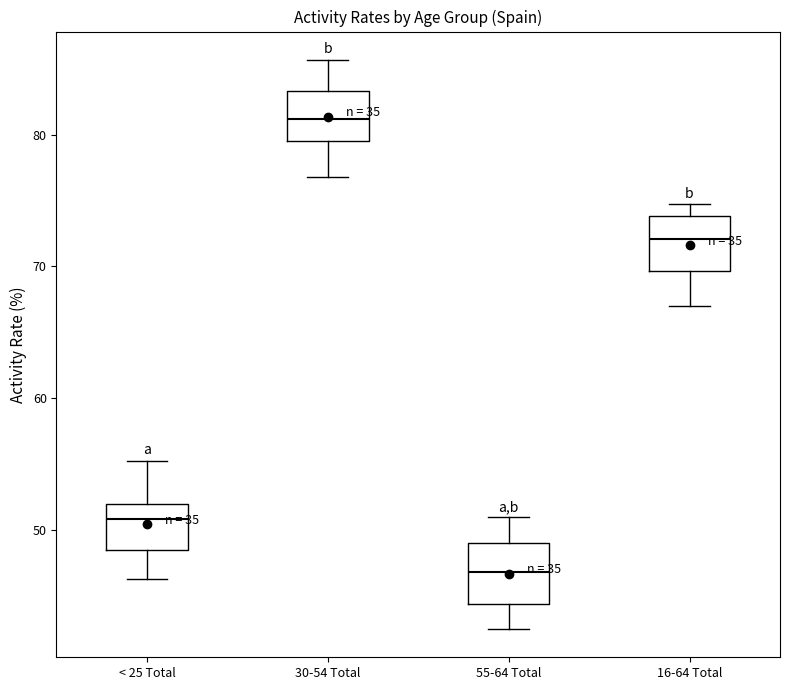

Reading left to right, transcribe this box plot: for each box, give where its median line is, the range the box spans, and where its two whiskers end, as read against the y-axis. The values are not printed on the chart, so give them approximately, as read against the axis.

< 25 Total: median 51, box 48 to 52, whiskers 46 to 55
30-54 Total: median 81, box 80 to 83, whiskers 77 to 86
55-64 Total: median 47, box 44 to 49, whiskers 43 to 51
16-64 Total: median 72, box 70 to 74, whiskers 67 to 75